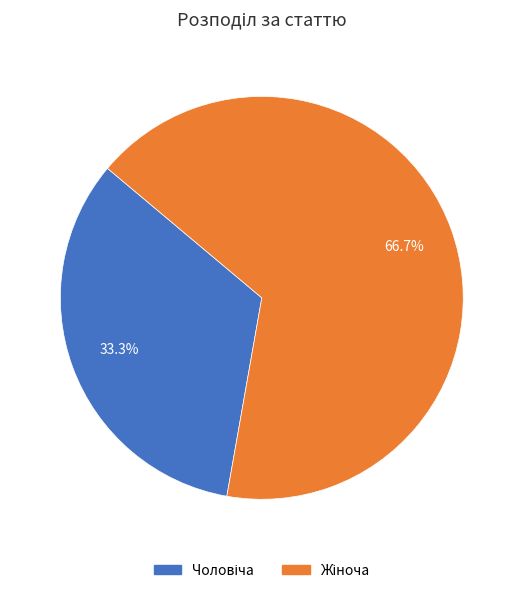

Is there a majority slice in this chart?

Yes